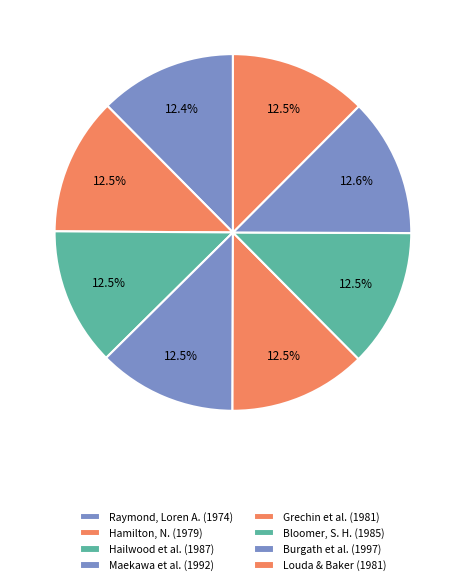

How many segments does this pie chart have?

8